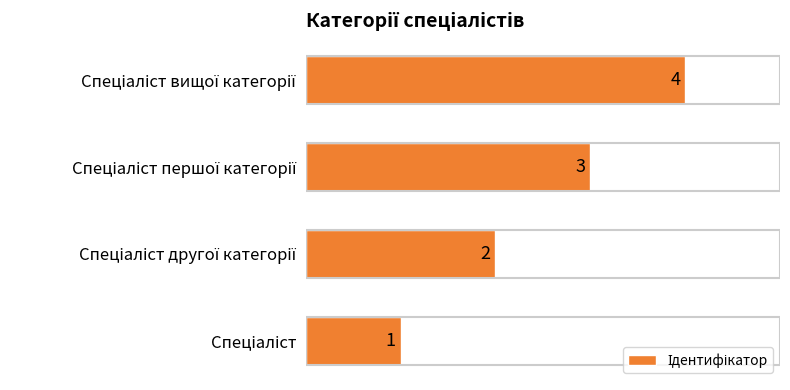

What is the sum of all values?

10